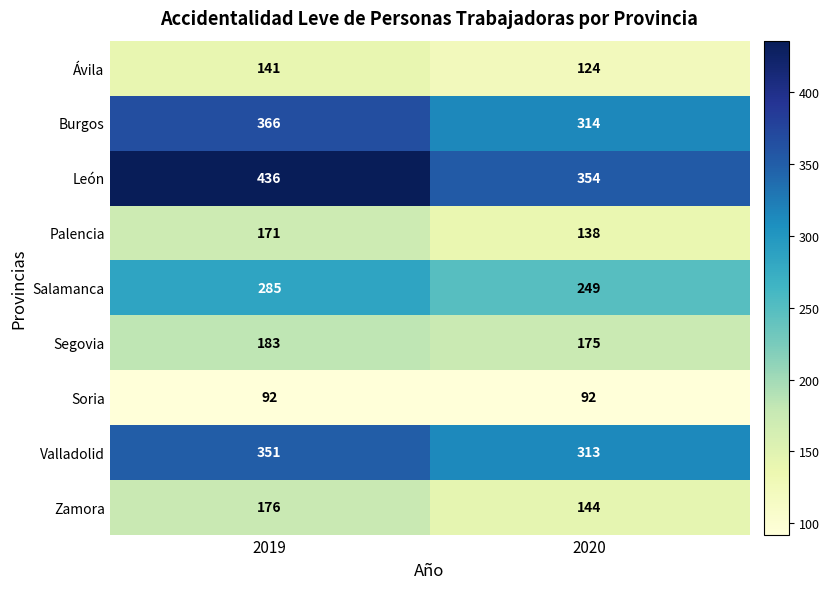

Which series changed the most between 2019 and 2020?

León